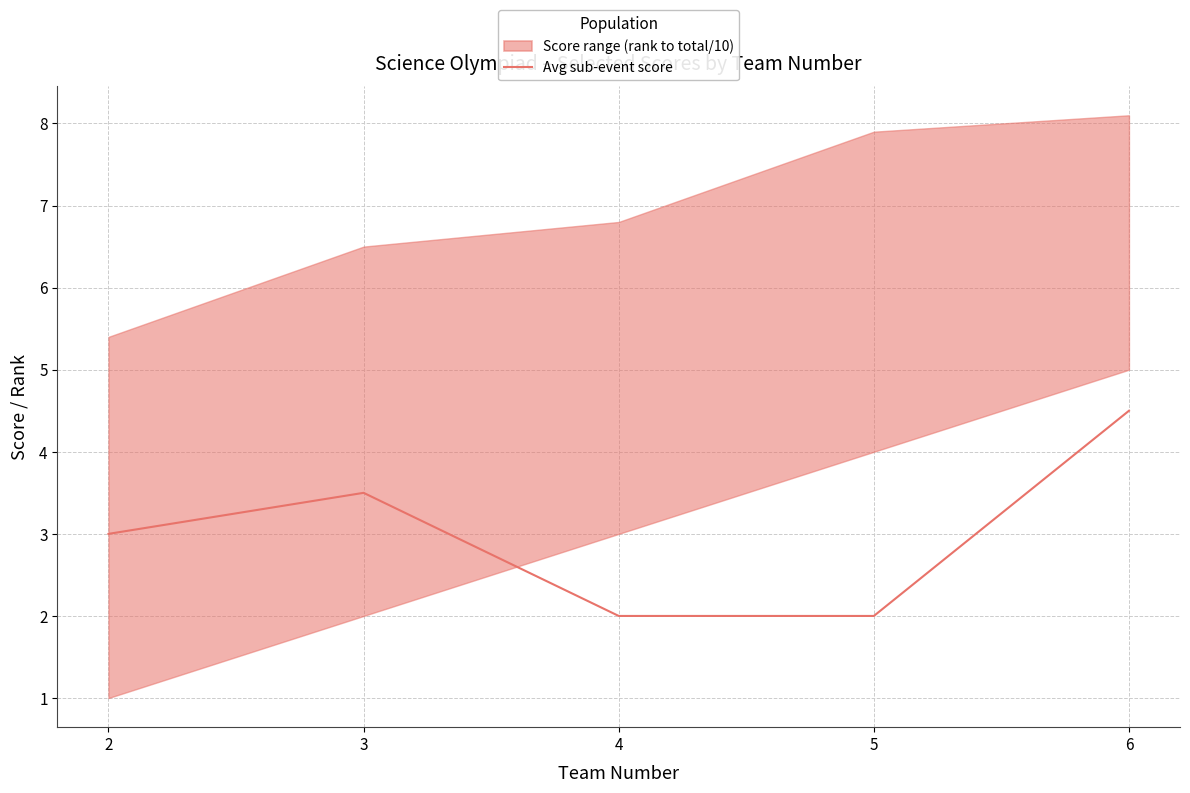

Approximately how many times larger is the value at 6 compared to 3?

1.3